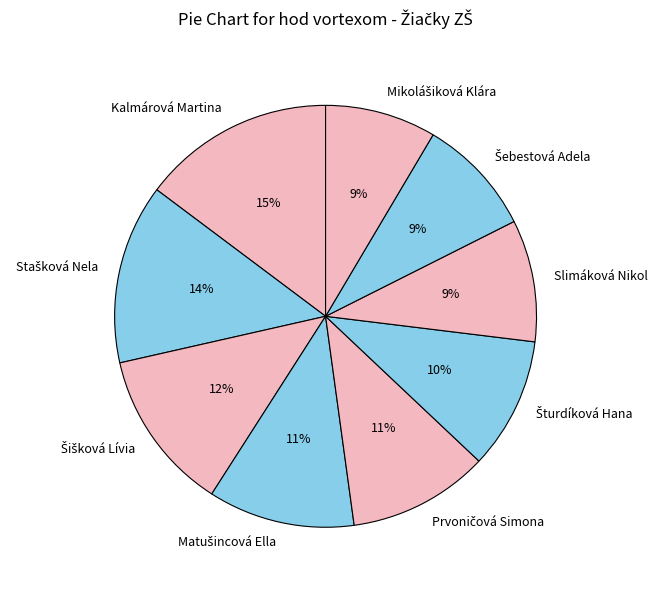

To the nearest percent, what percentage of the pie is Kalmárová Martina?

15%